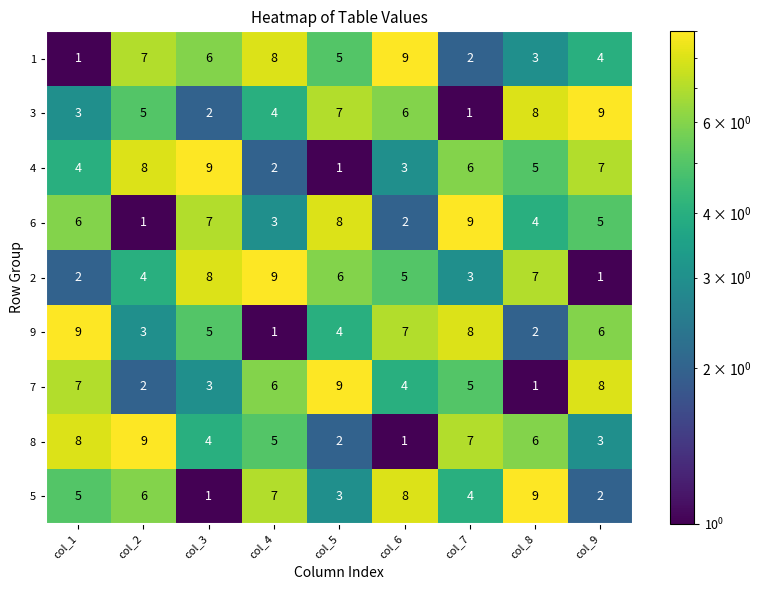

What is the highest value of the 6 series?

9